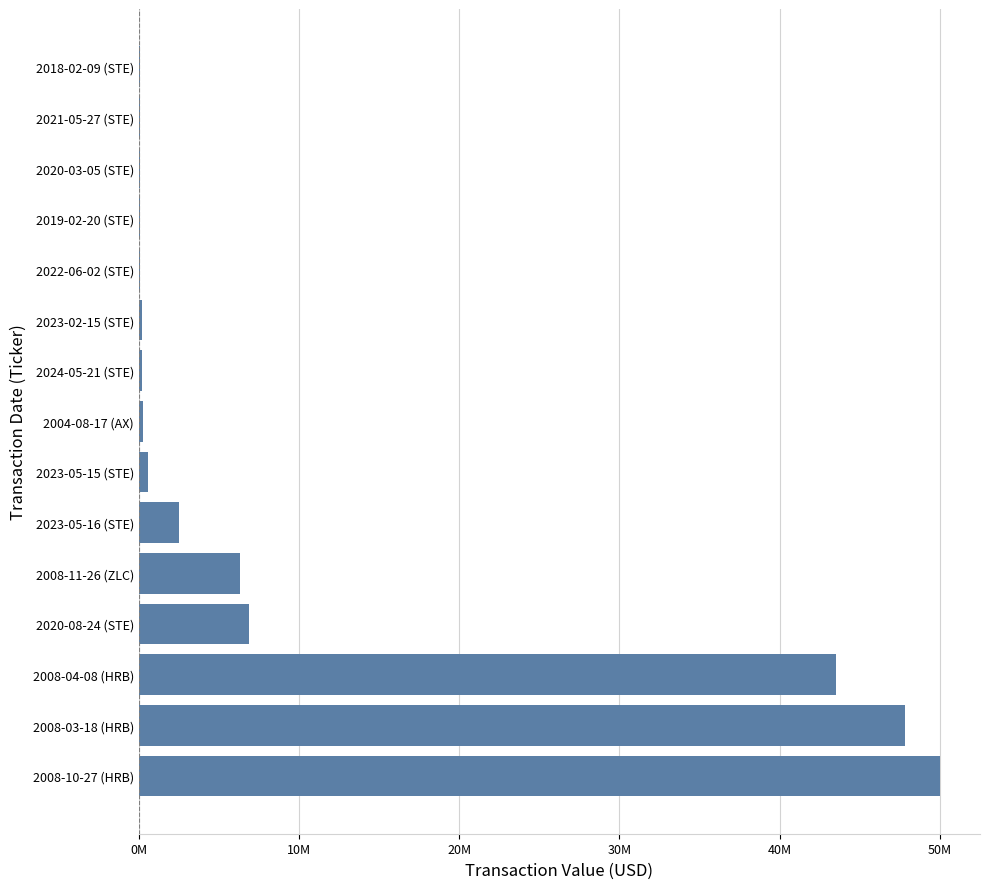

What is the average value?

10590302